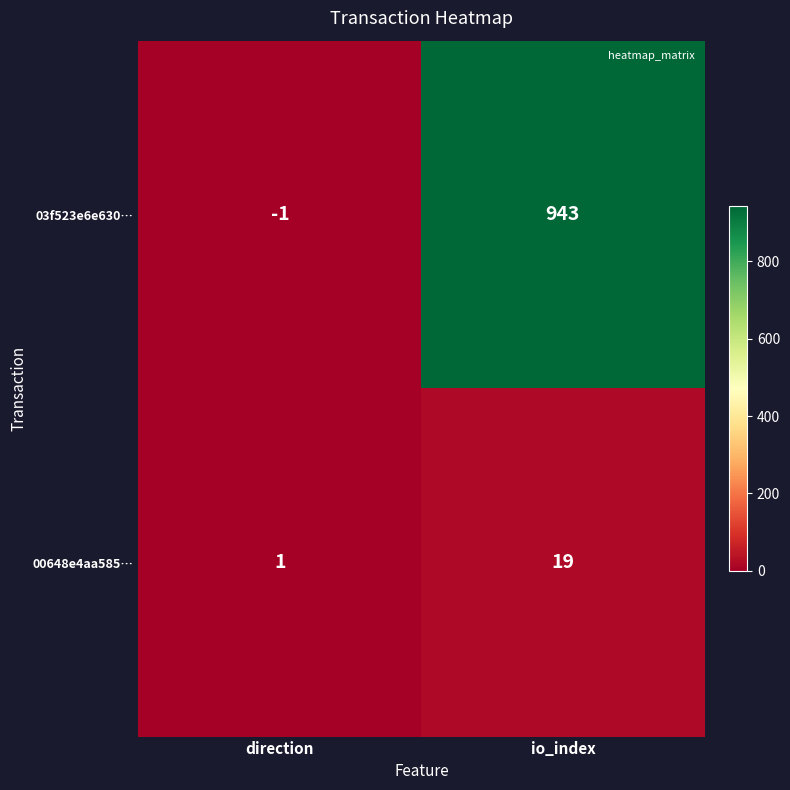

What is the smallest value displayed?

-1